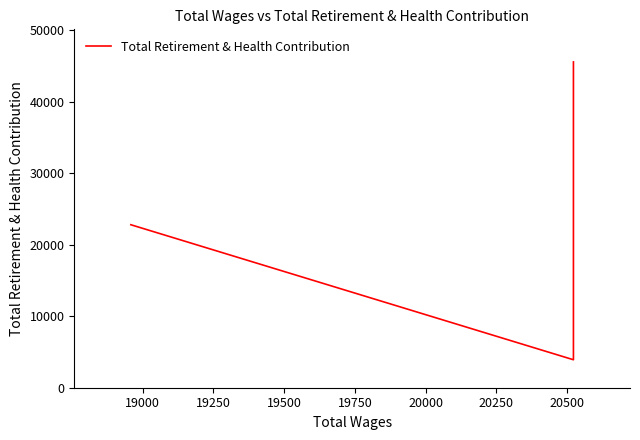

What is the difference between the maximum and minimum values?

41655